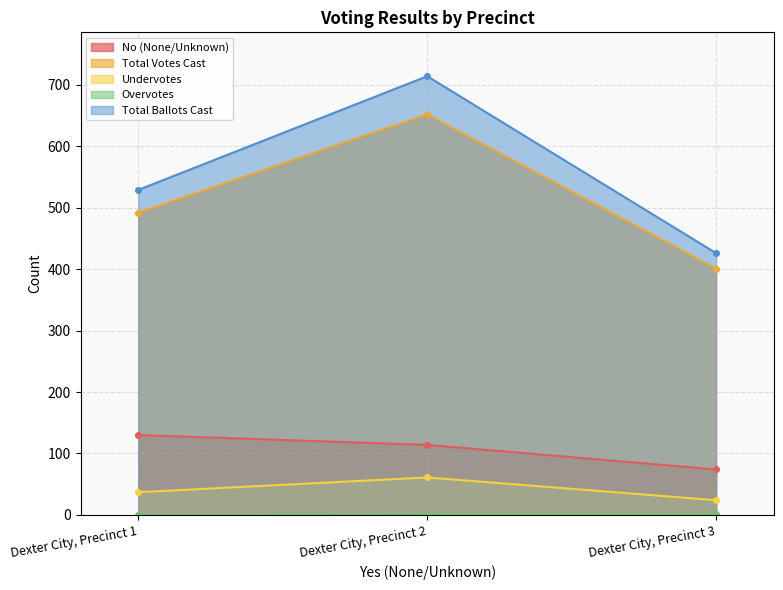

Is the value of Total Votes Cast at Dexter City, Precinct 2 greater than the value of Overvotes at Dexter City, Precinct 2?

Yes